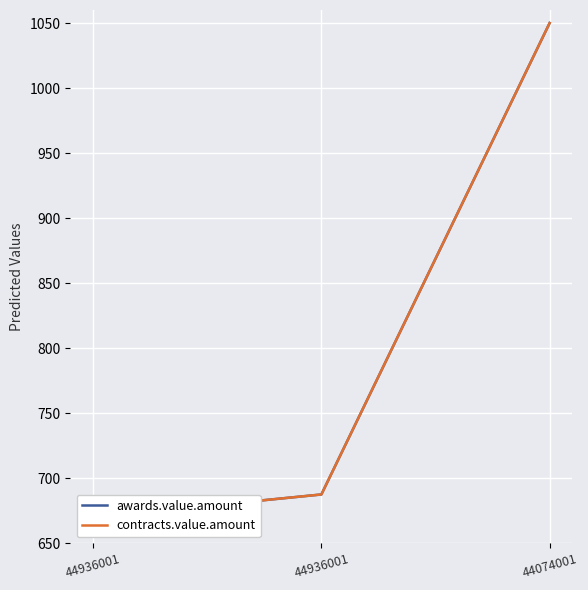

What are all the series names shown in the legend?

awards.value.amount, contracts.value.amount